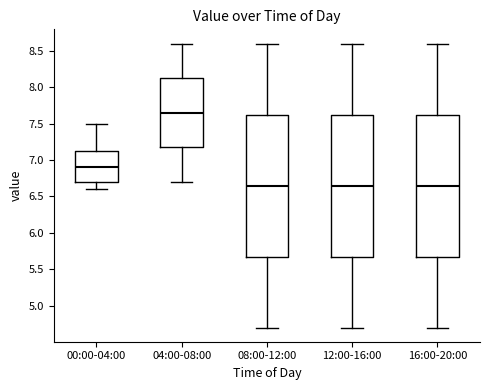

Reading left to right, read every box against the y-axis: the position of its median line, the range the box covers, and the ends of its whiskers. The values are not printed on the chart, so give them approximately, as read against the axis.

00:00-04:00: median 6.90, box 6.70 to 7.15, whiskers 6.60 to 7.50
04:00-08:00: median 7.65, box 7.20 to 8.15, whiskers 6.70 to 8.60
08:00-12:00: median 6.65, box 5.70 to 7.65, whiskers 4.70 to 8.60
12:00-16:00: median 6.65, box 5.70 to 7.65, whiskers 4.70 to 8.60
16:00-20:00: median 6.65, box 5.70 to 7.65, whiskers 4.70 to 8.60